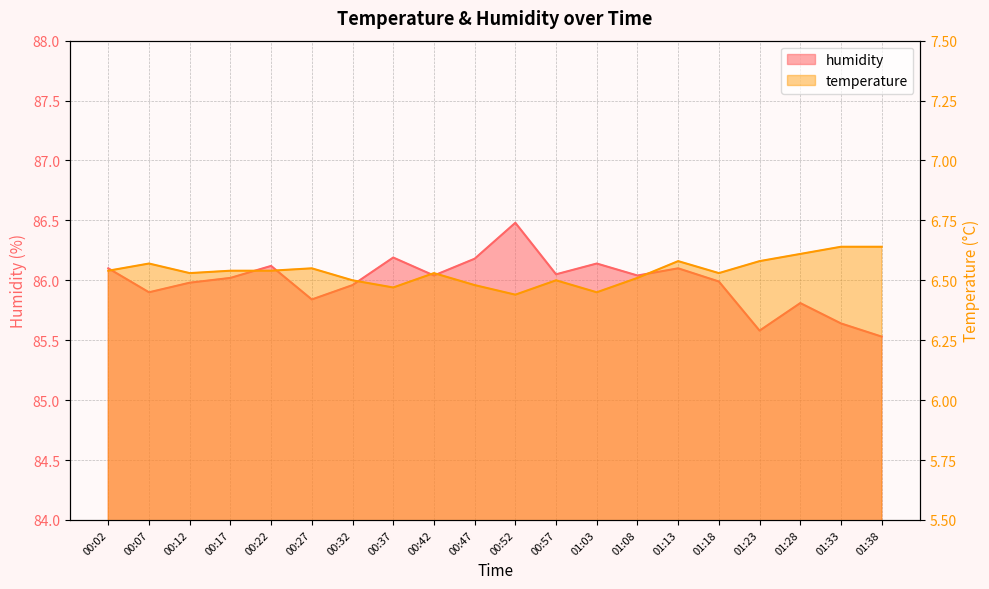

Which series has the largest total across all categories?

humidity